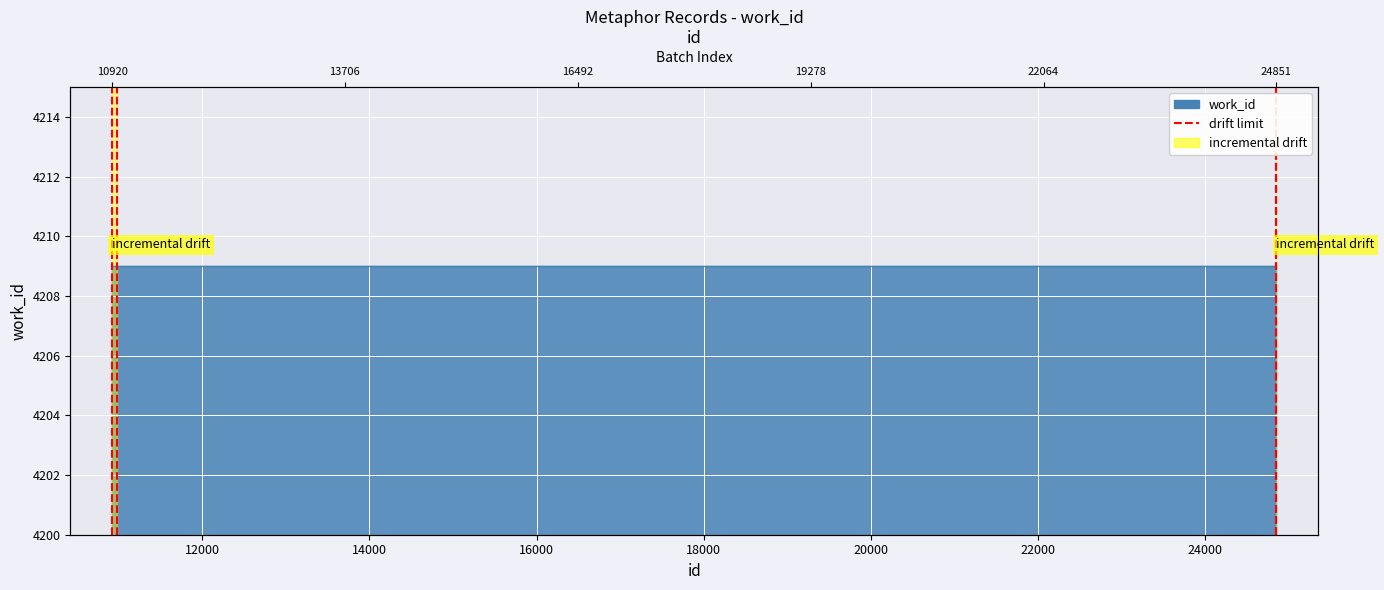

Which has a higher value, 12000 or 10000?

12000